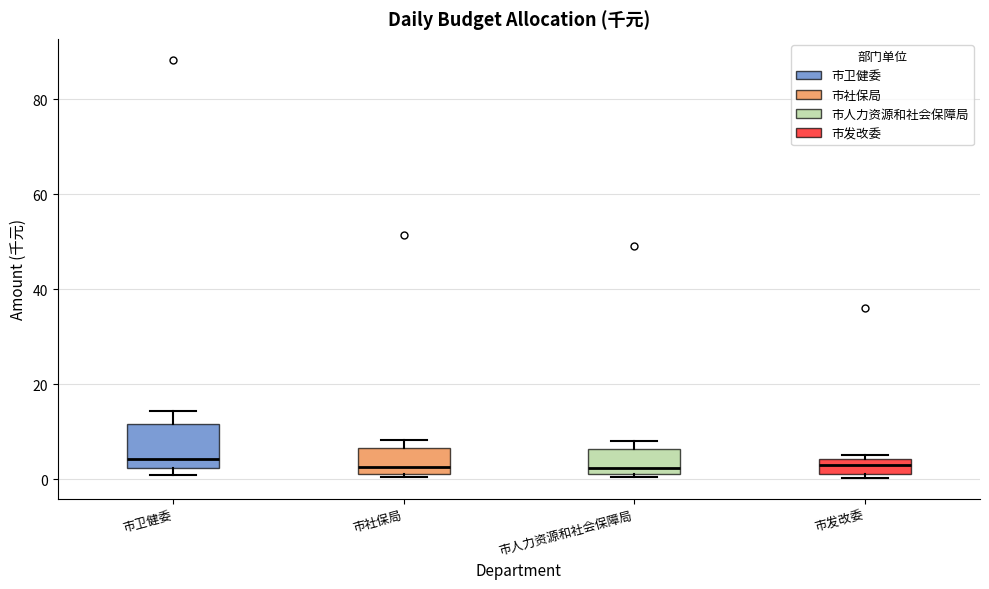

Reading left to right, read every box against the y-axis: the position of its median line, the range the box covers, and the ends of its whiskers. The values are not printed on the chart, so give them approximately, as read against the axis.

市卫健委: median 4, box 2 to 12, whiskers 0 to 14
市社保局: median 2 (just above the box's lower edge), box 2 to 6, whiskers 0 to 8
市人力资源和社会保障局: median 2 (just above the box's lower edge), box 2 to 6, whiskers 0 to 8
市发改委: median 4 (inside the box), box 2 to 4, whiskers 0 to 6